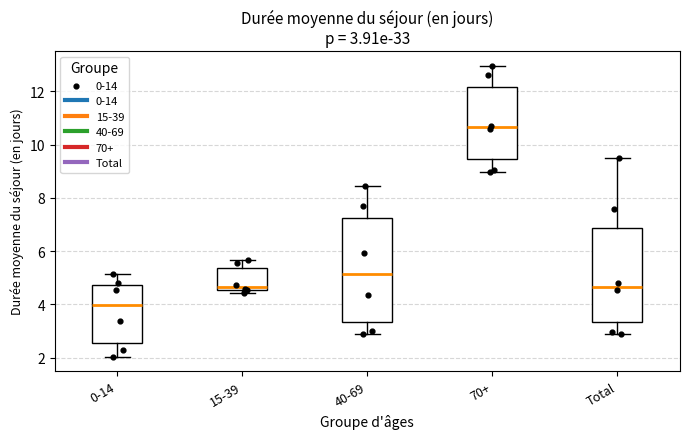

Comparing the boxes themselves (not the whiskers), which one is the tallest?

40-69